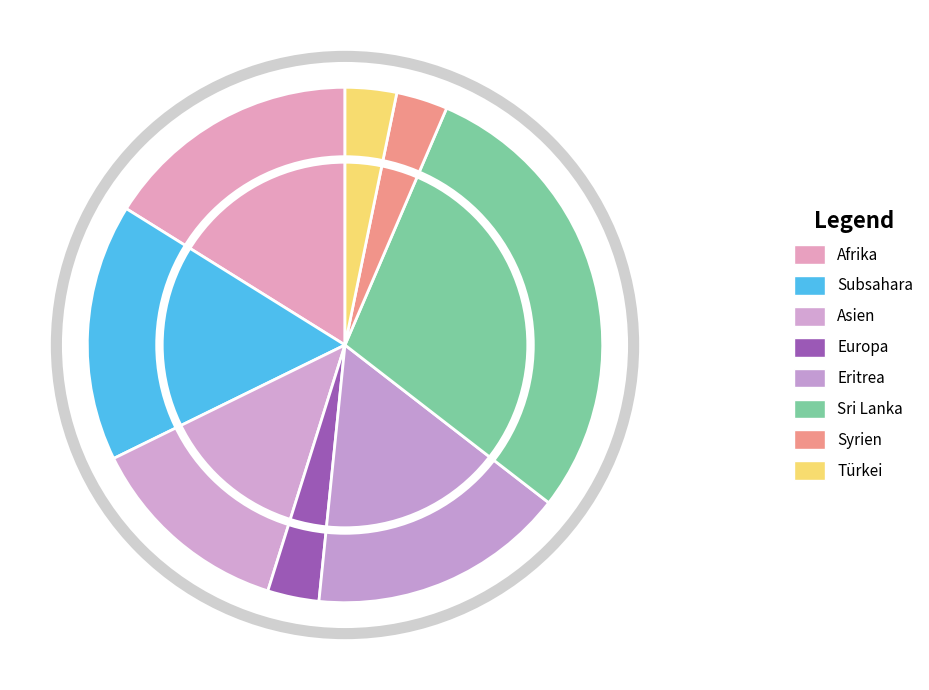

How many segments does this pie chart have?

8